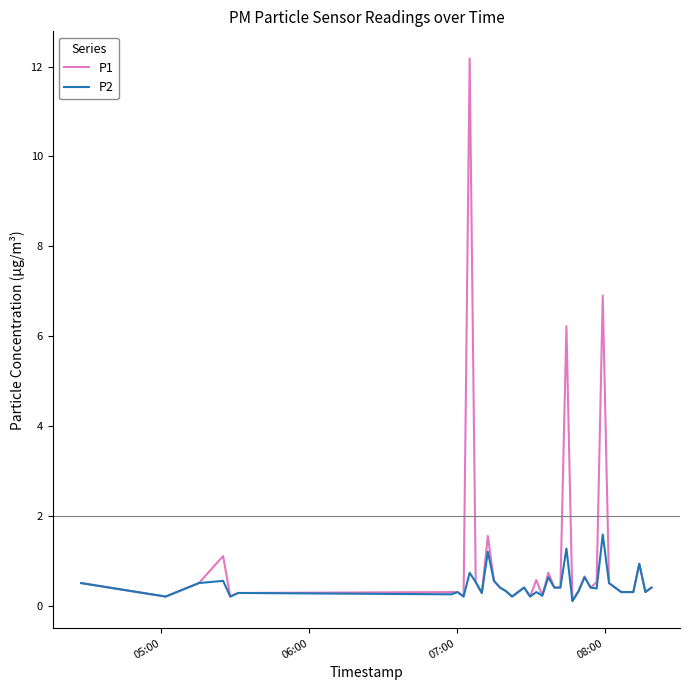

List the series in order of their overall mean, lowest first.

P2, P1